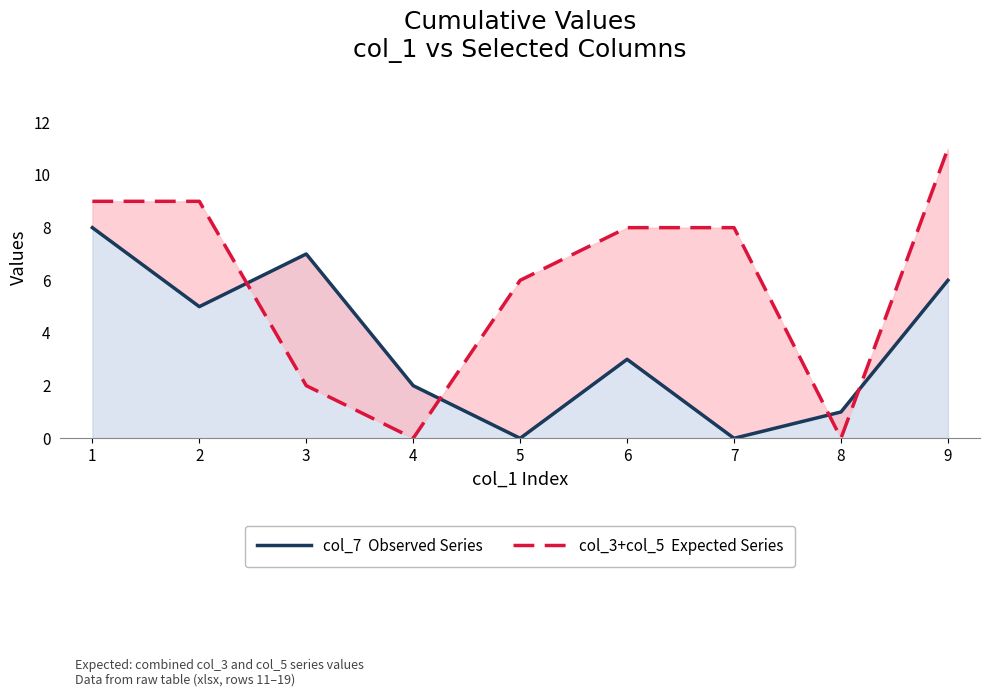

At which label does col_3+col_5: Expected Series first exceed 8?

1